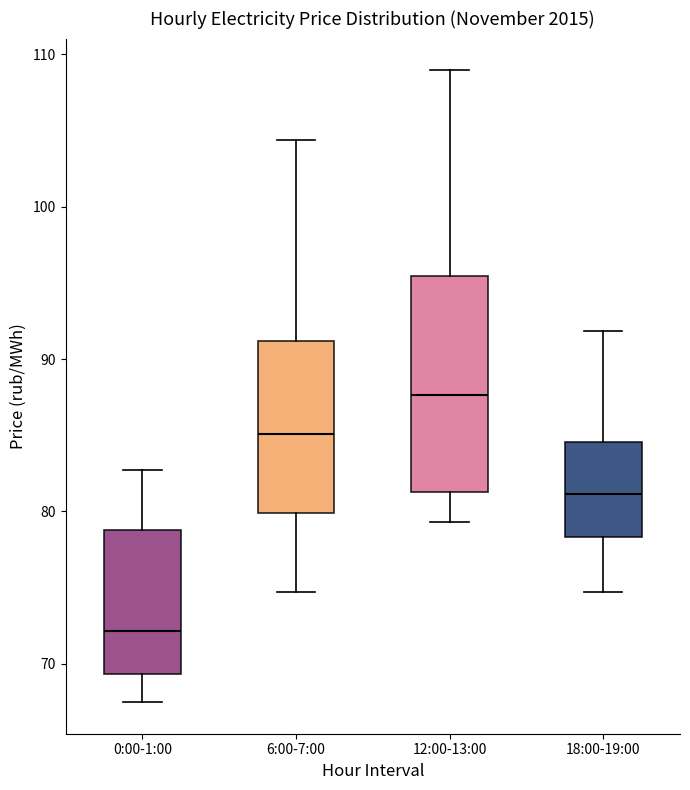

Where does the upper whisker of the box for 18:00-19:00 end on the y-axis? The values are not printed on the chart, so give them approximately, as read against the axis.

92